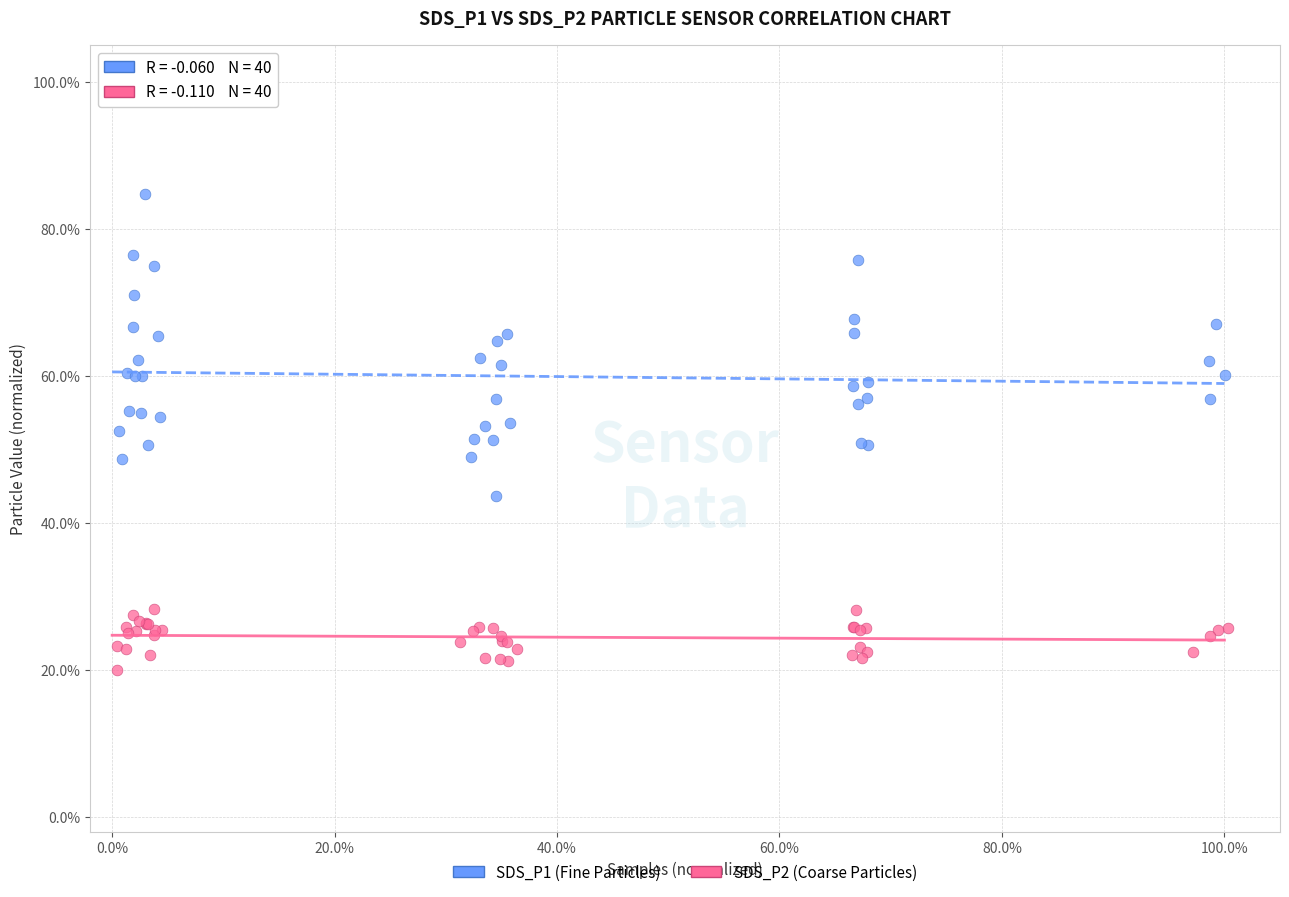

Which series contains the highest Y value?

SDS_P1 (Fine Particles)